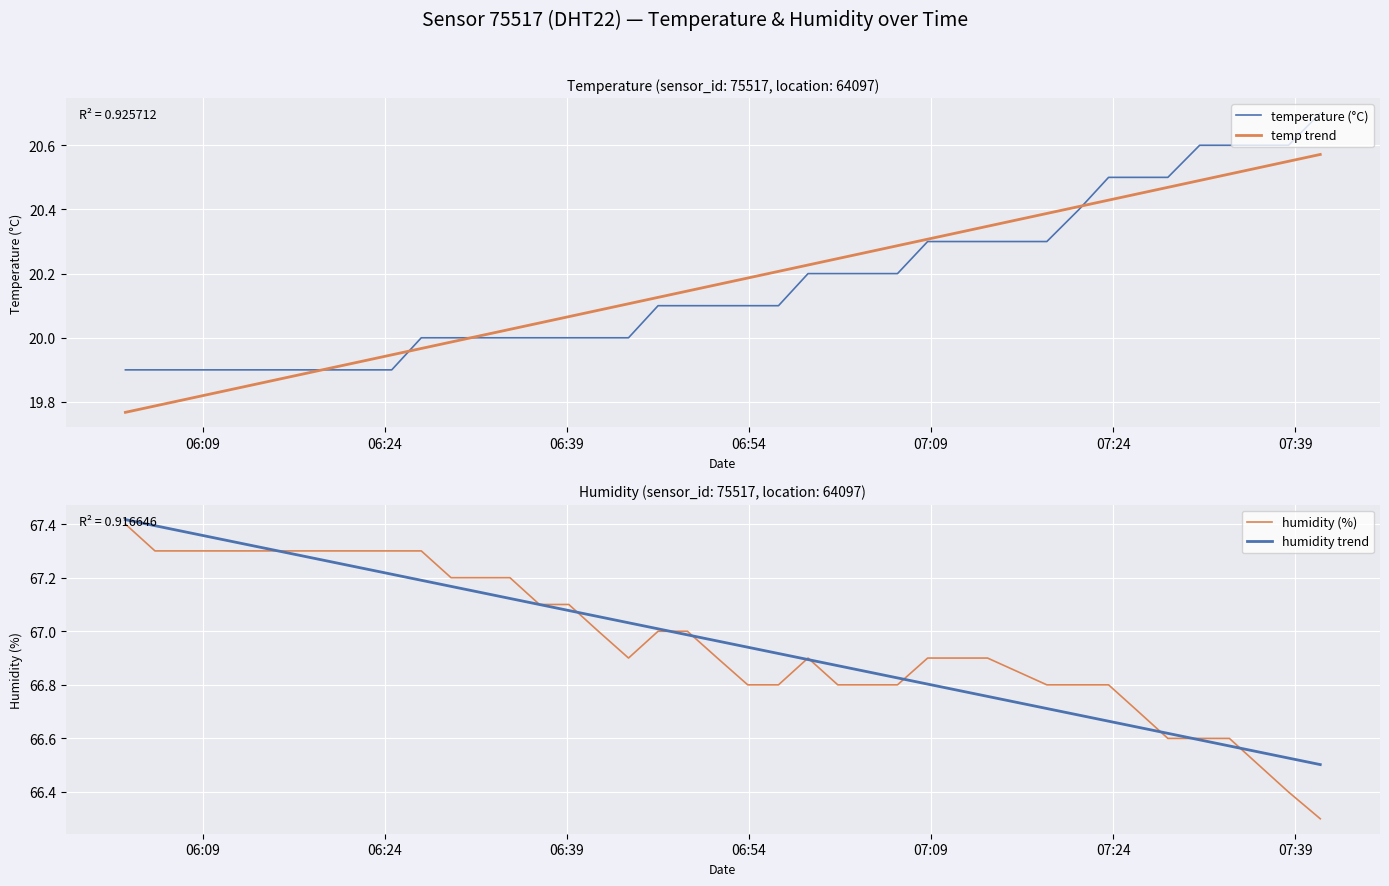

True or false: temp trend and humidity (%) intersect in this chart.

False